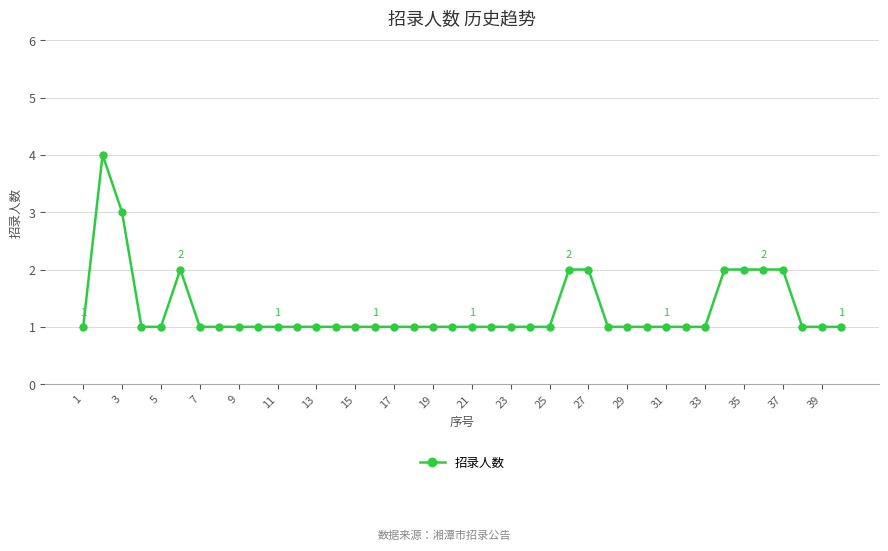

True or false: the data has more than 1 interior local peaks.

True